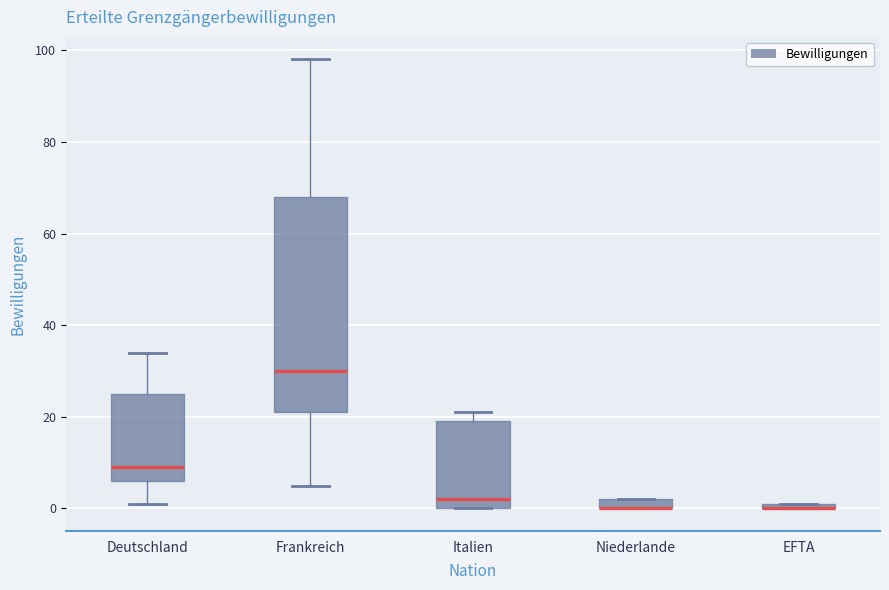

Which box is the tallest, from its lower edge to its upper edge?

Frankreich